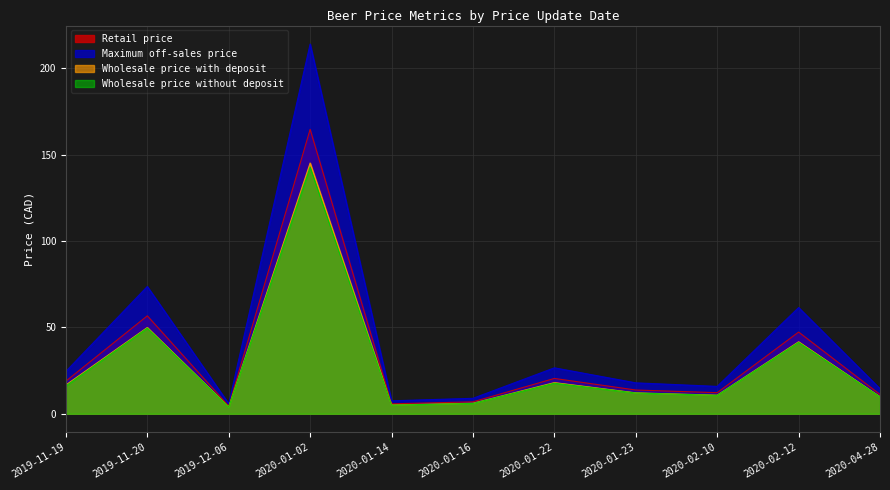

Does the chart display data point markers on the line(s)?

No